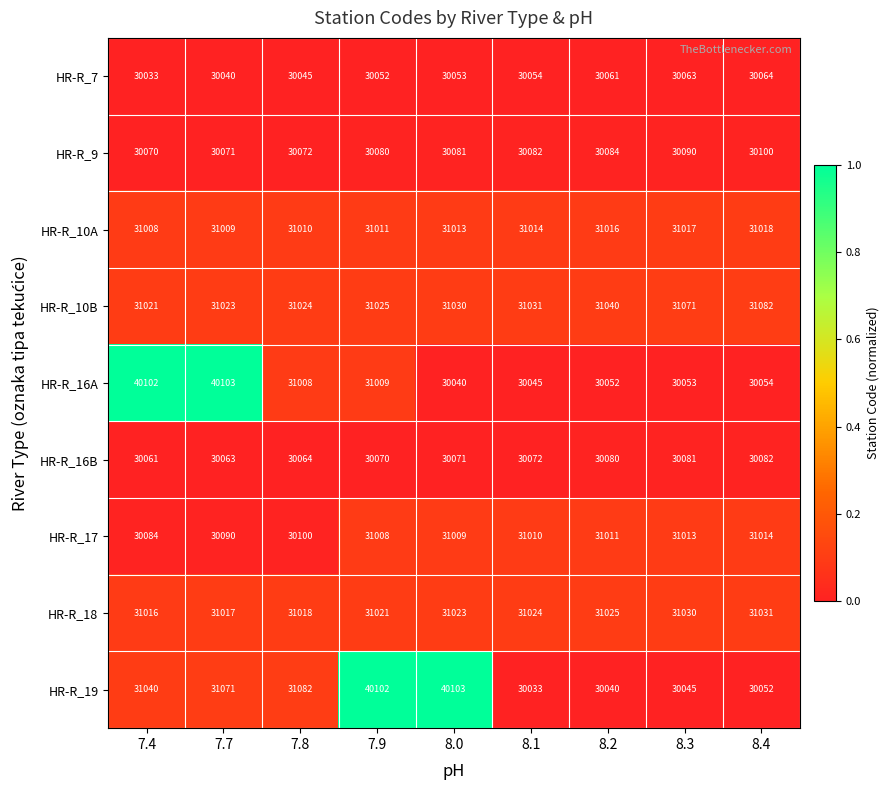

What is the difference between the highest and lowest values at 7.9?

10050